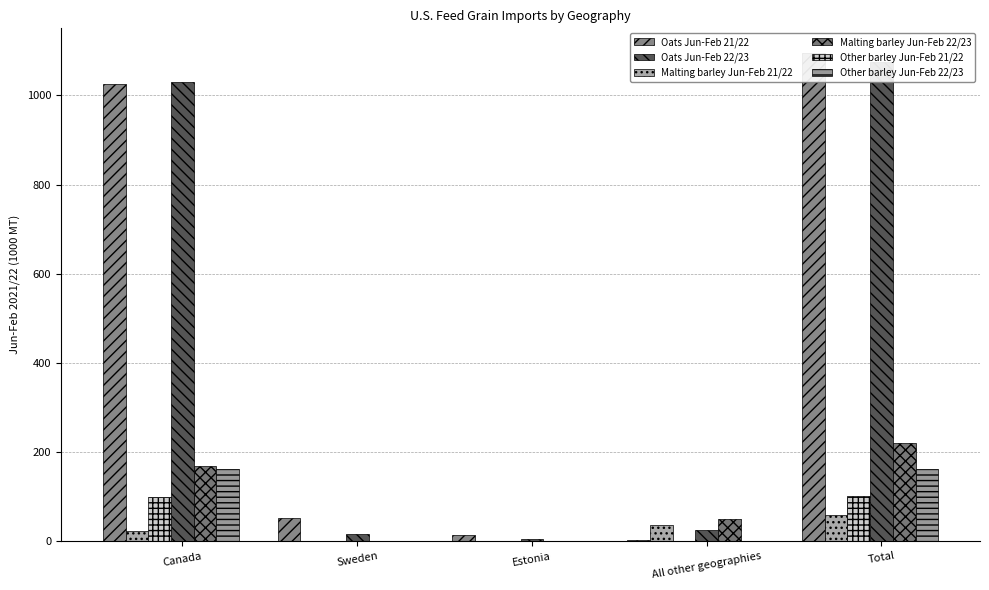

Which series has the widest spread of values?

Oats Jun-Feb 21/22